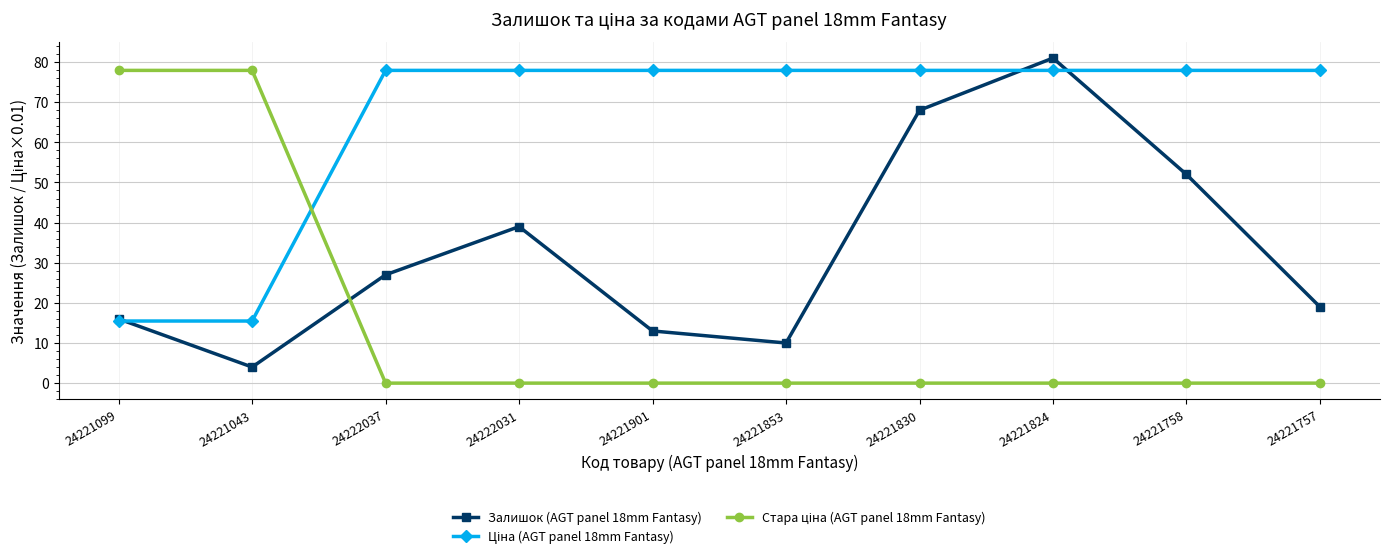

Is this an area chart (filled region under the line)?

No